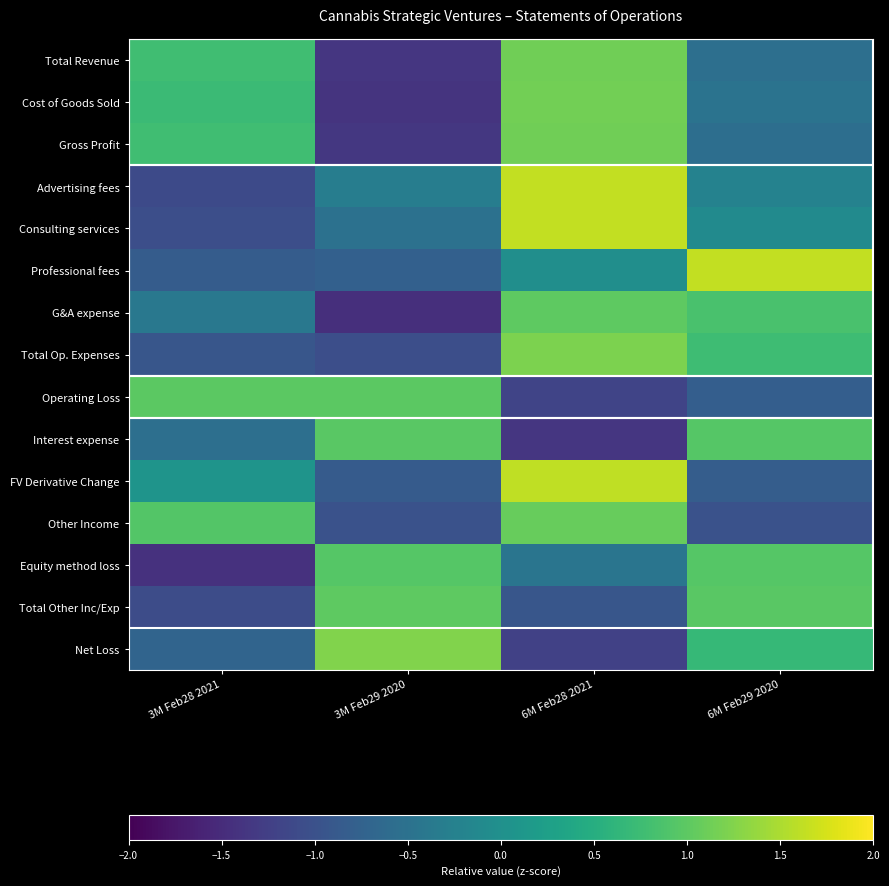

Between 3M Feb29 2020 and 6M Feb29 2020, which is larger?

6M Feb29 2020